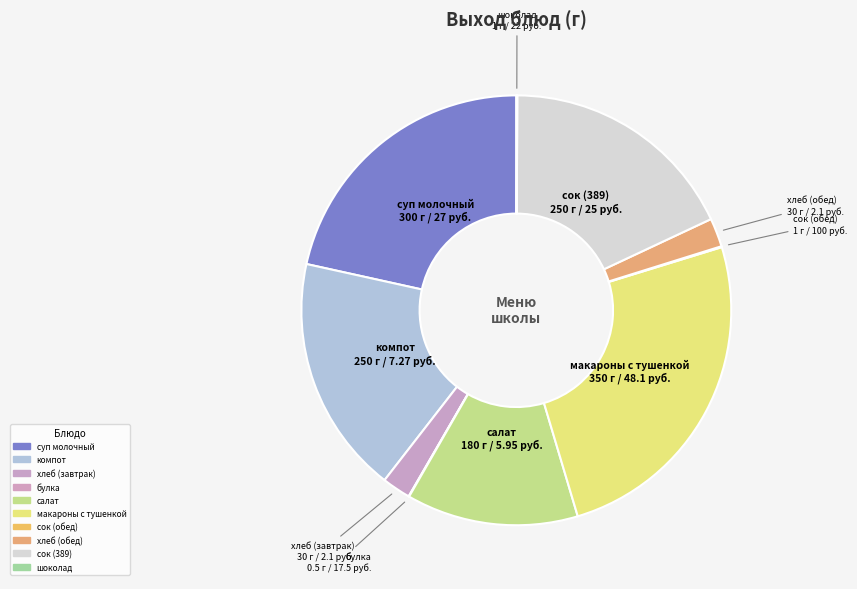

Rank the categories by value from lowest to highest.

булка, сок (обед), шоколад, хлеб (завтрак), хлеб (обед), салат, компот, сок (389), суп молочный, макароны с тушенкой